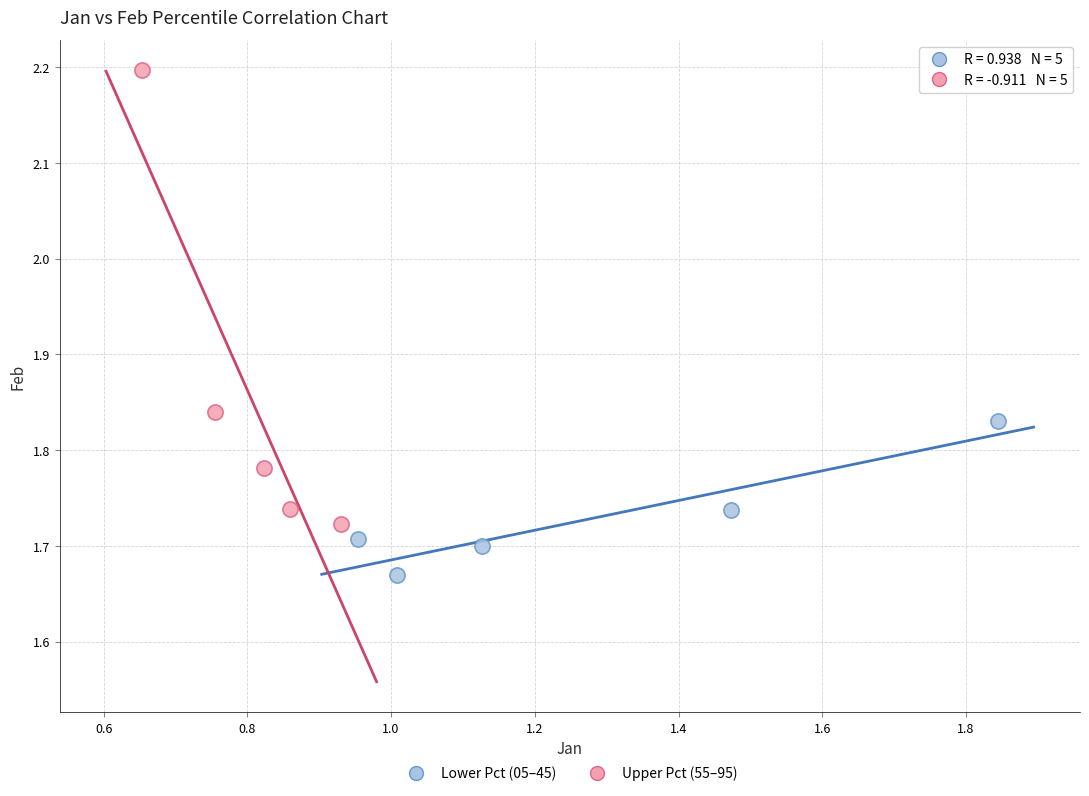

What are all the series names shown in the legend?

Lower Pct (05–45), Upper Pct (55–95)